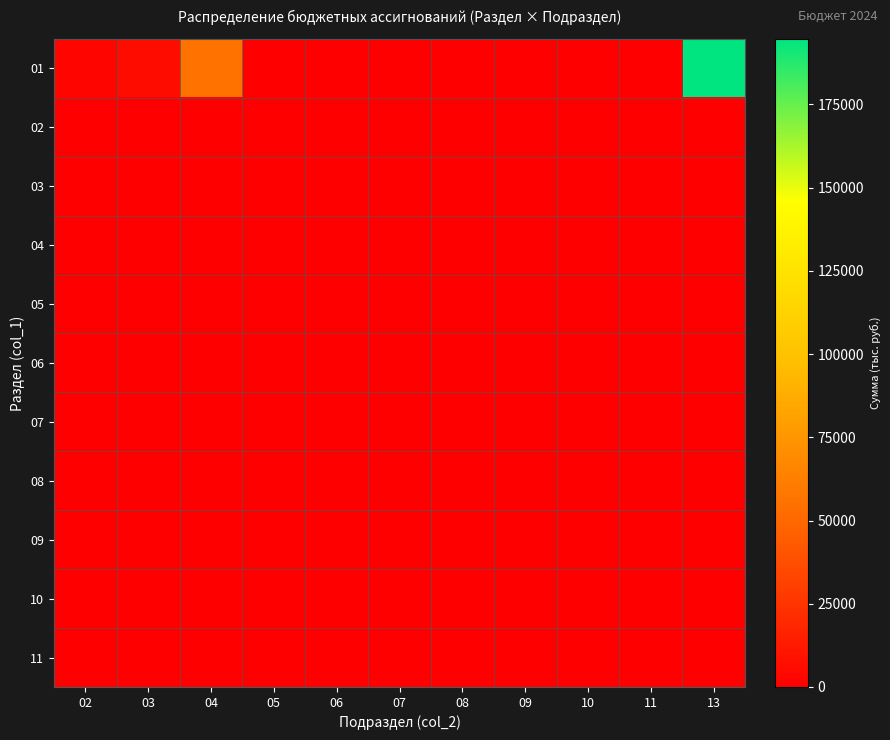

What is the difference between the highest and lowest values at 04?

55272.2